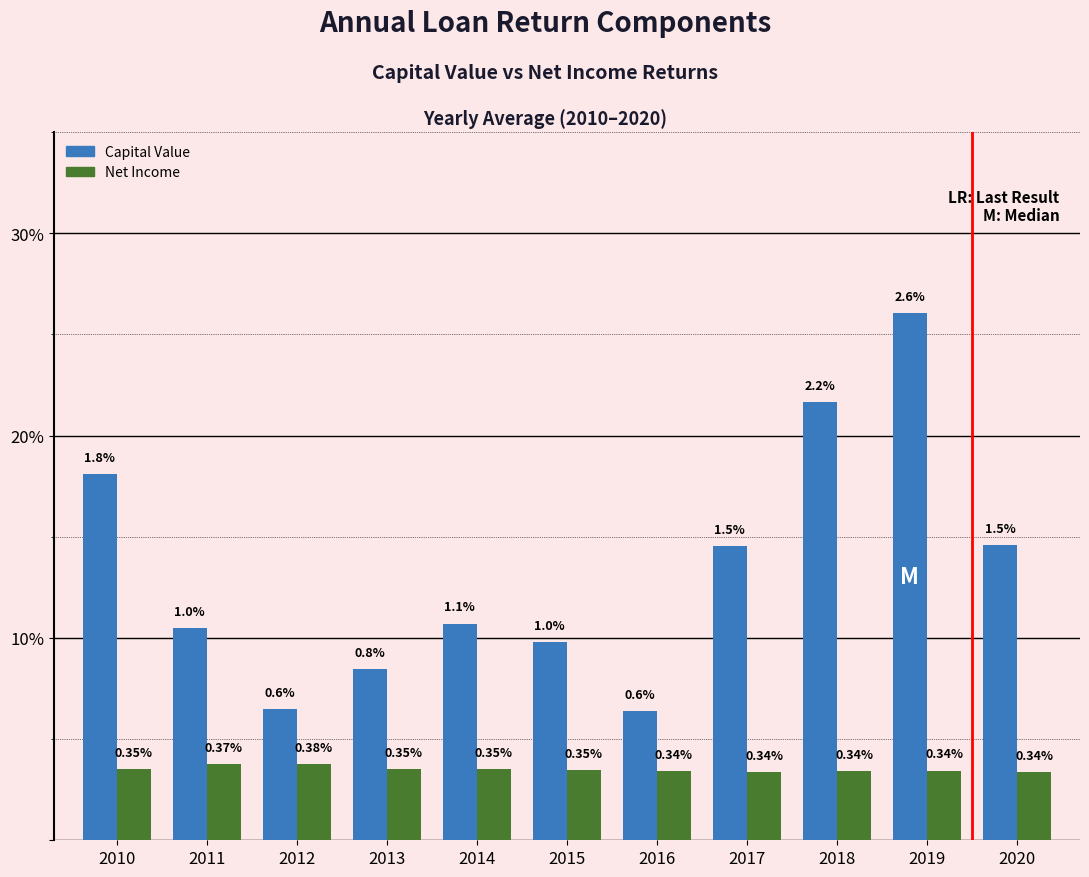

Does the chart contain any negative values?

No